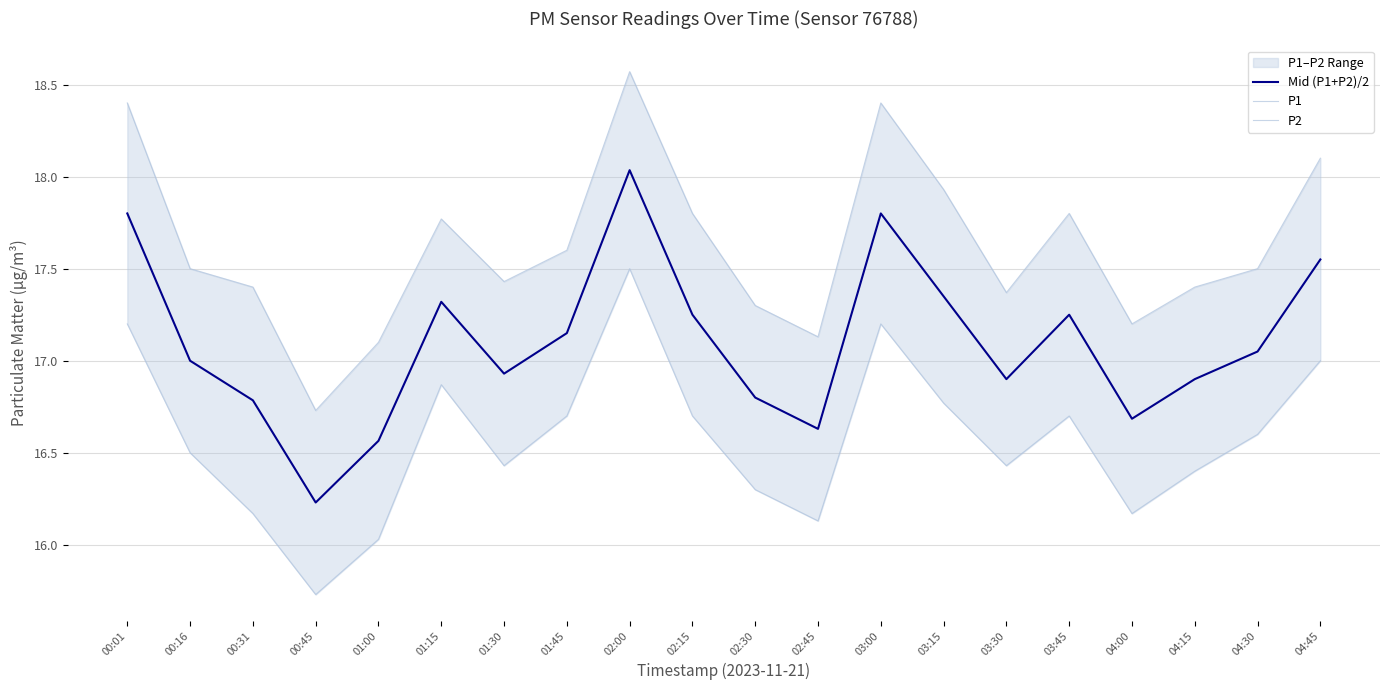

At which category does P1 reach its first local valley?

00:45